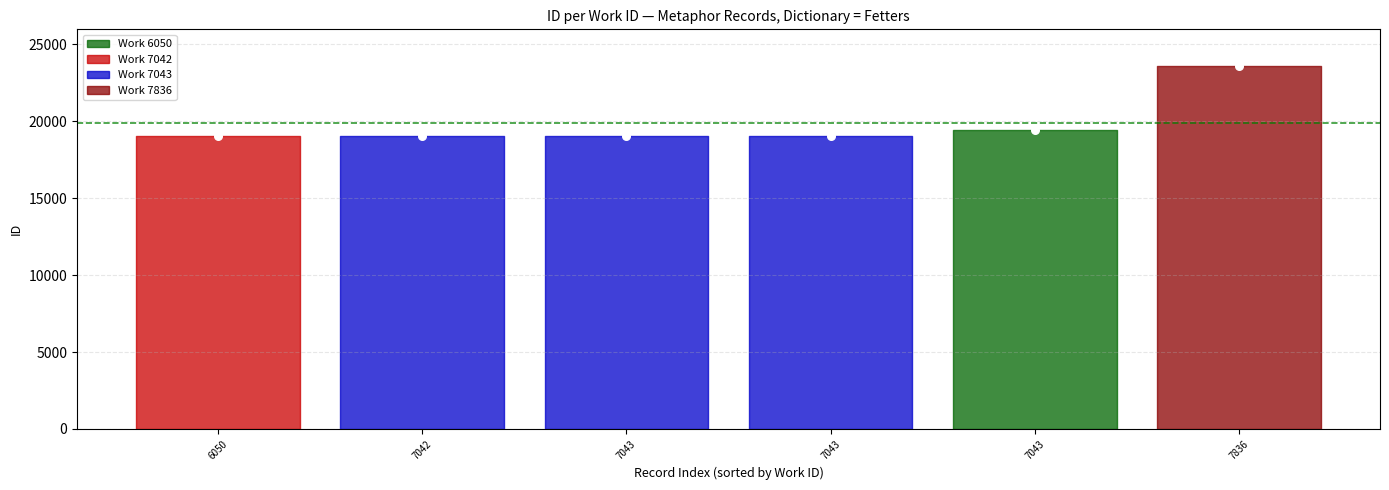

What is the range of Y values (max minus min)?

4580